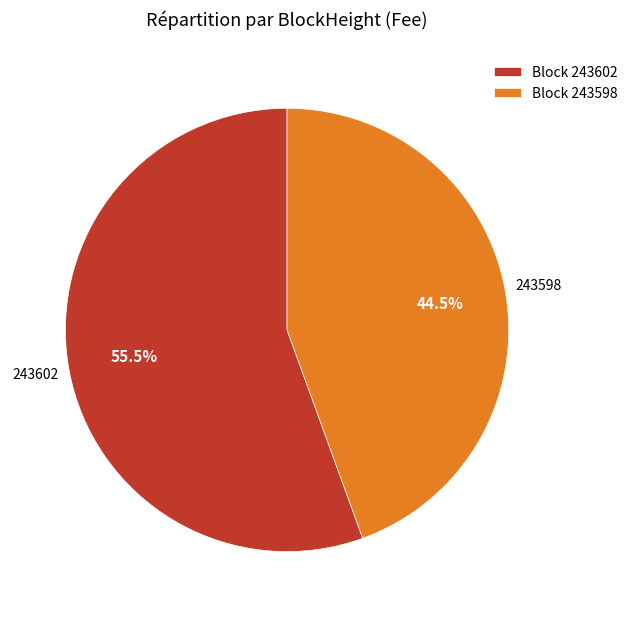

Count the number of slices in the pie.

2